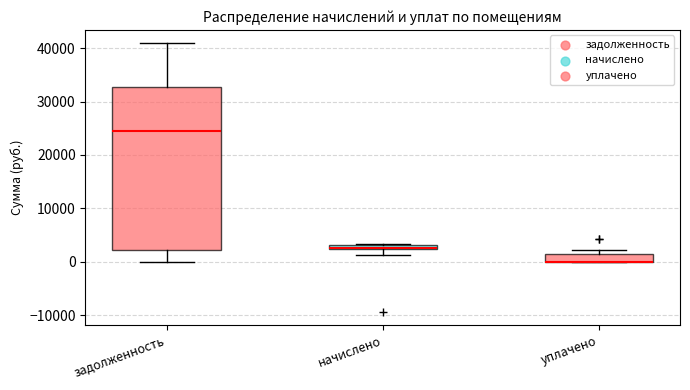

Which box is the tallest, from its lower edge to its upper edge?

задолженность